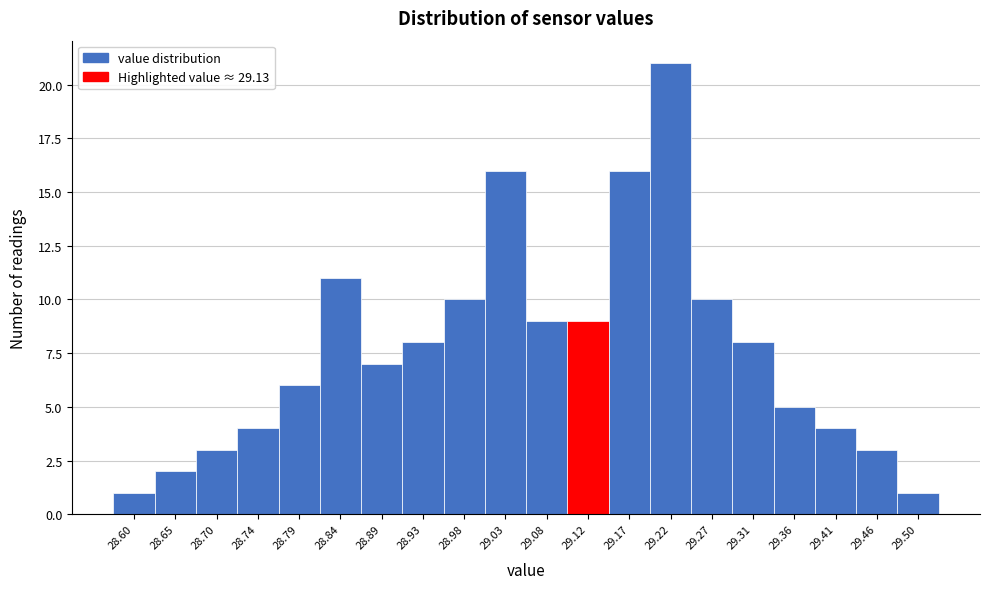

Reading right to left, list all the values displayed in this chart.

29.50=1	29.46=3	29.41=4	29.36=5	29.31=8	29.27=10	29.22=21	29.17=16	29.12=9	29.08=9	29.03=16	28.98=10	28.93=8	28.89=7	28.84=11	28.79=6	28.74=4	28.70=3	28.65=2	28.60=1